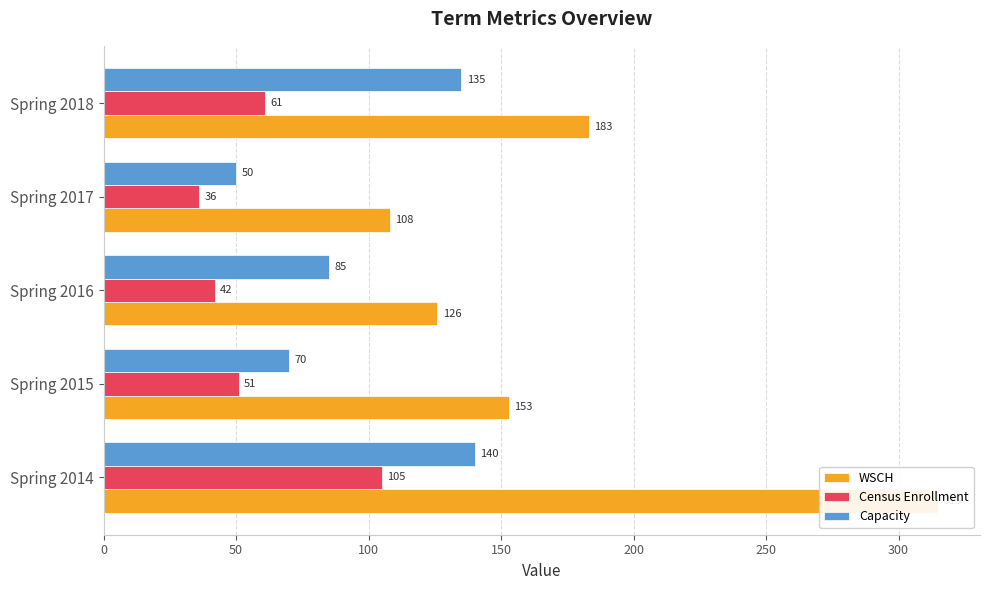

Is the value of WSCH at Spring 2018 greater than the value of Census Enrollment at Spring 2018?

Yes